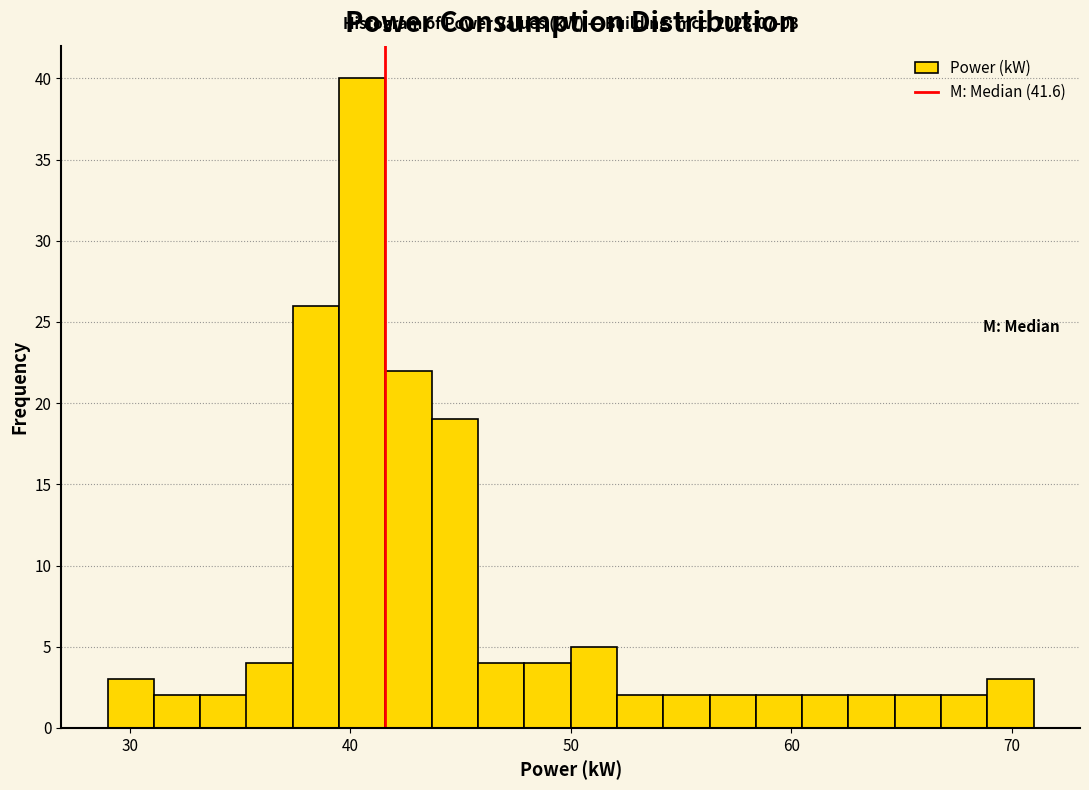

Read against the x-axis, roughly where is the centre of the tallest bar?

41